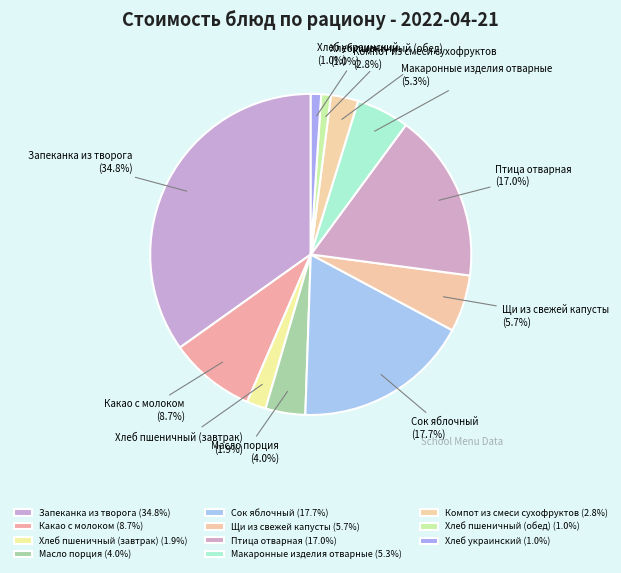

Does Макаронные изделия отварные represent more than half of the total?

No